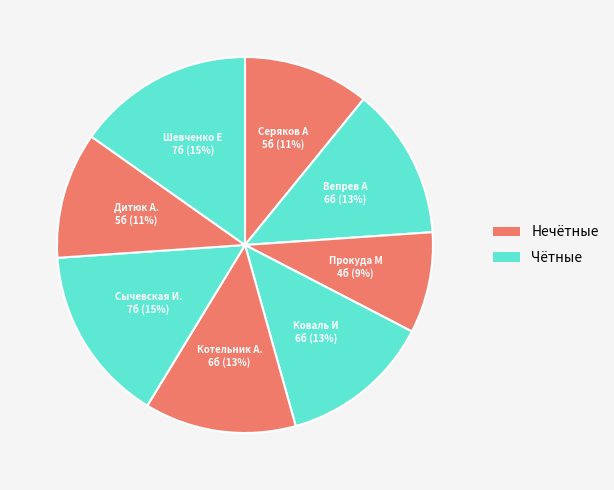

Which has a higher value, Шевченко Е or Вепрев А?

Шевченко Е